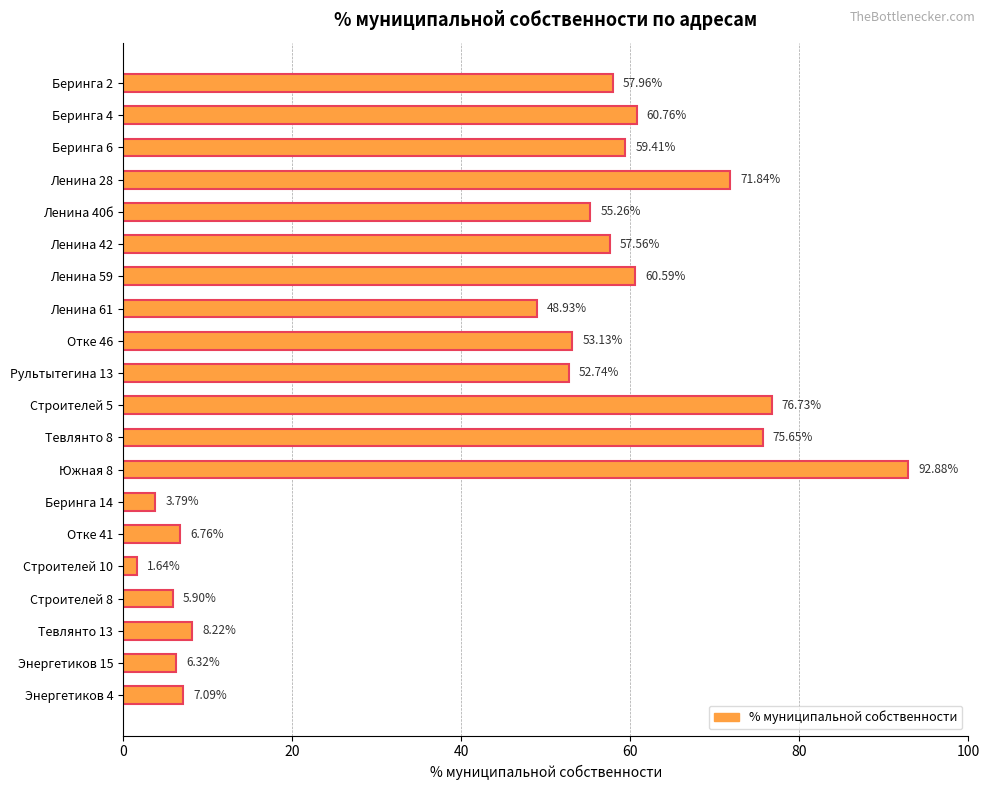

What is the difference between the maximum and minimum values?

91.2